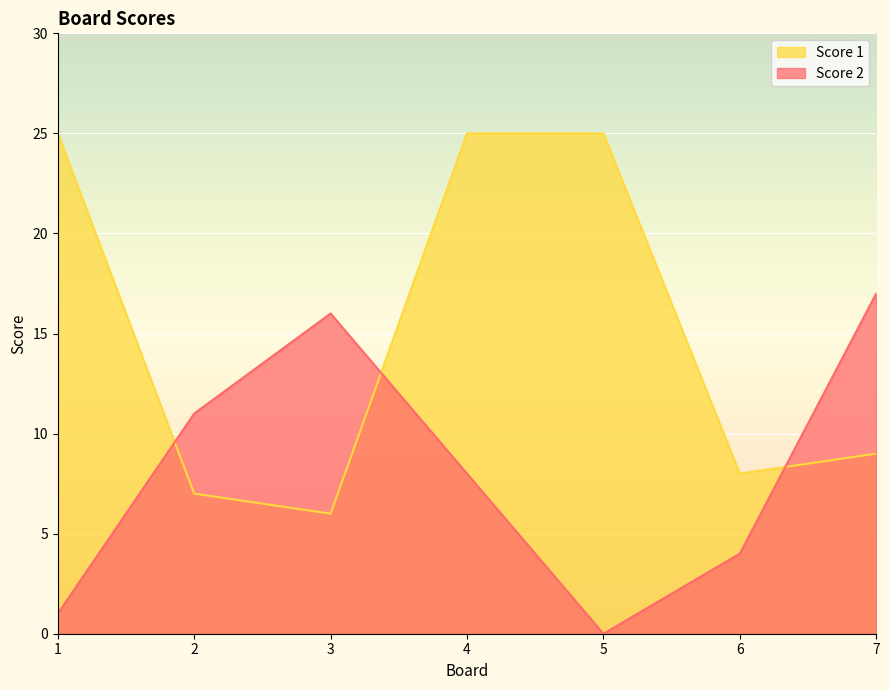

List the series in order of their peak value, lowest first.

Score 2, Score 1